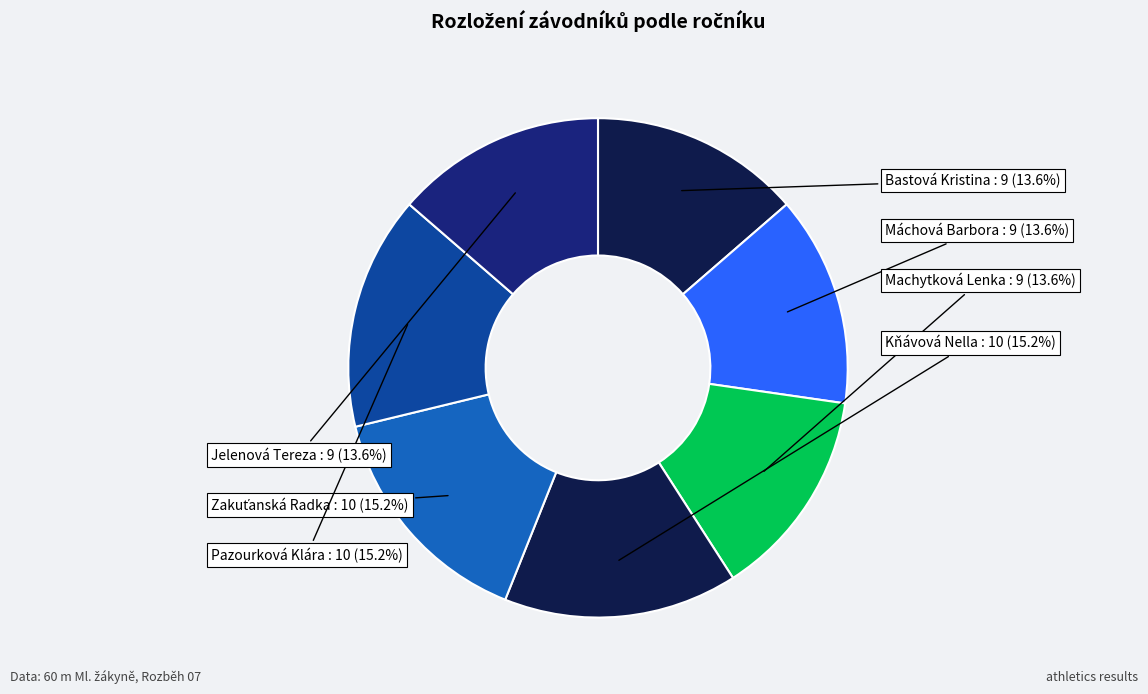

Count the number of slices in the pie.

7